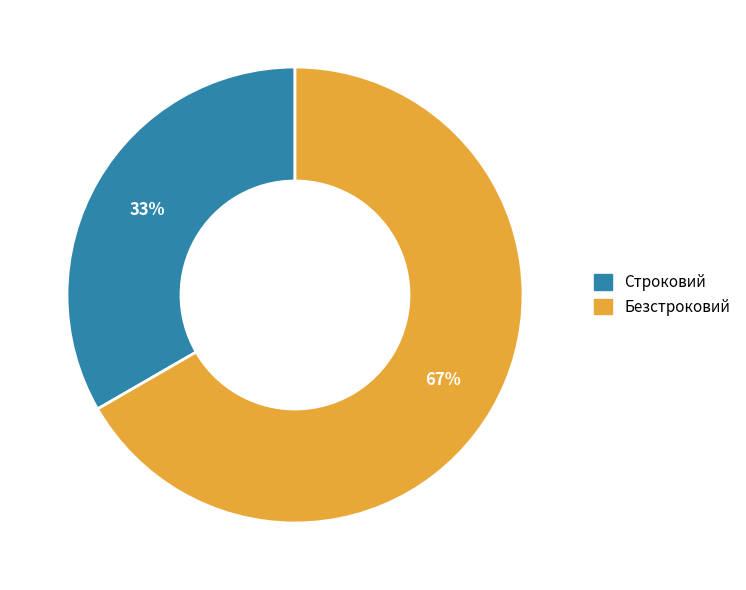

Approximately how many times larger is the value at Строковий compared to Безстроковий?

0.5